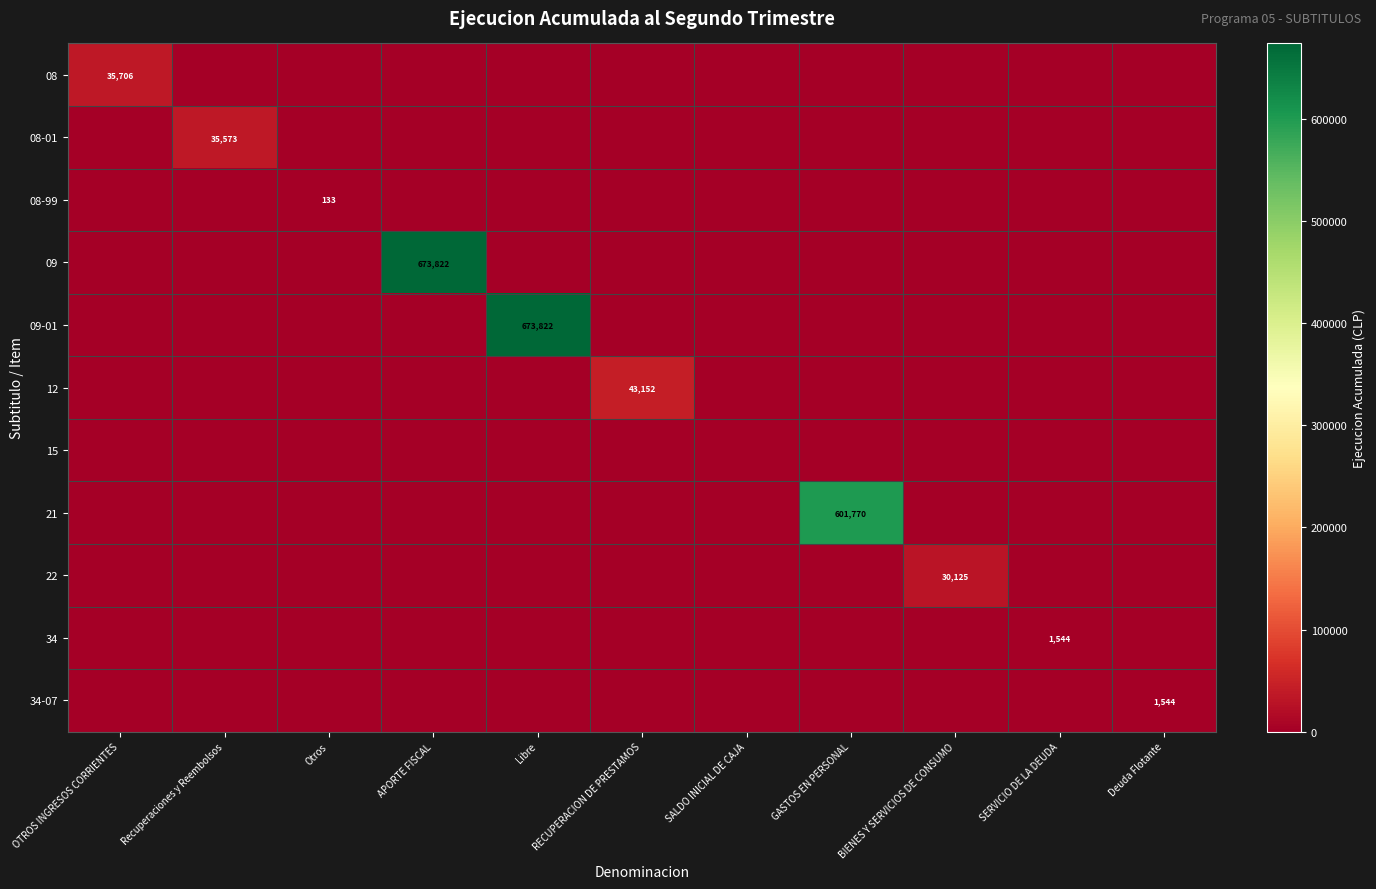

What is the sum of all 08-01 values?

35573